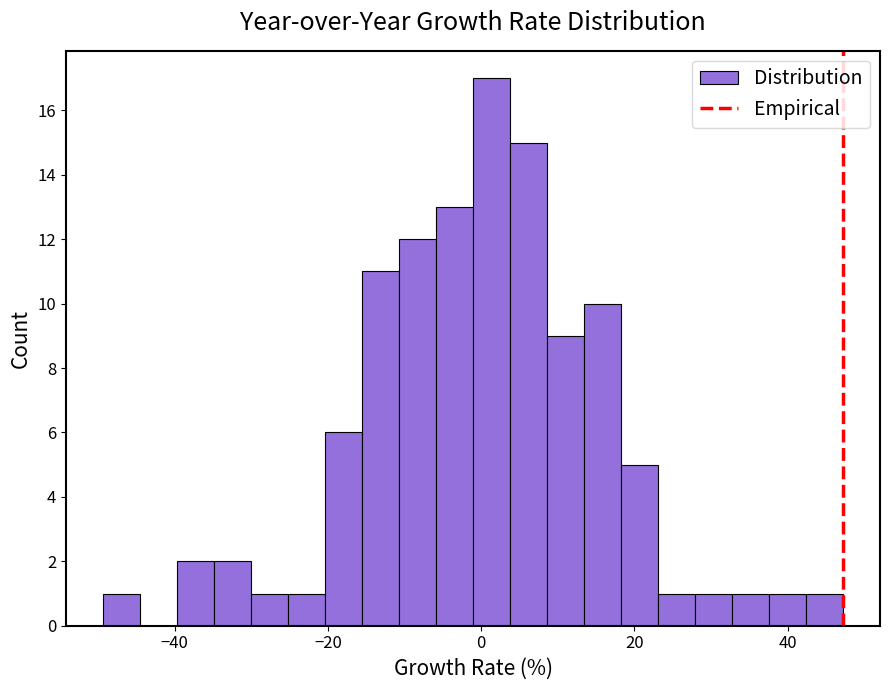

Read against the x-axis, roughly where is the centre of the tallest bar?

2